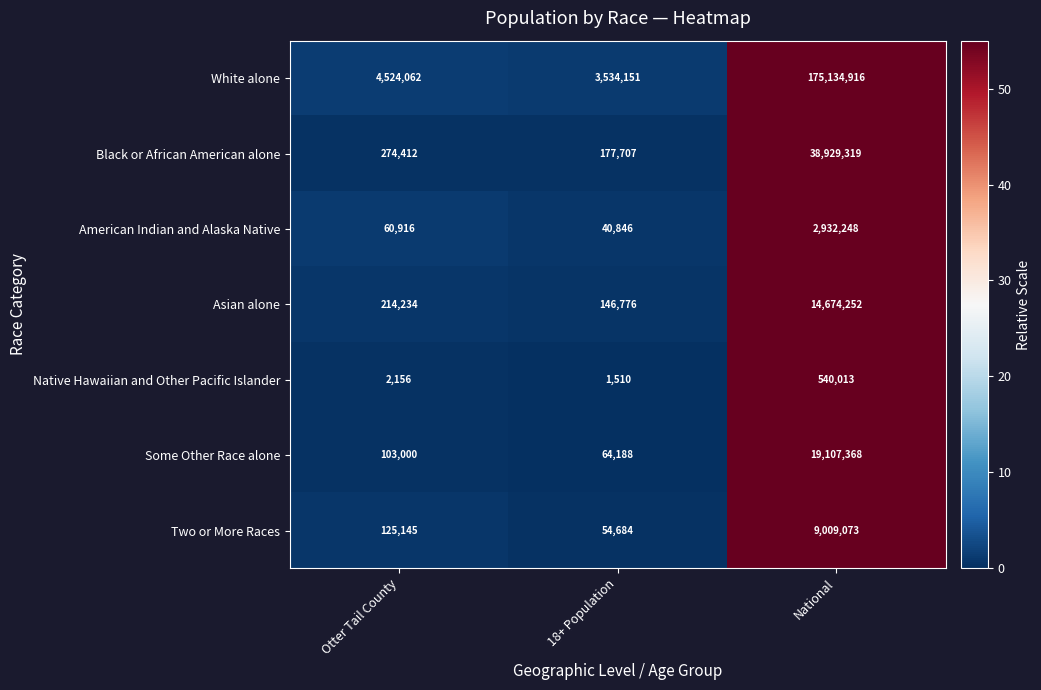

The American Indian and Alaska Native series shows 22489 at 18+ Population. True or false?

False